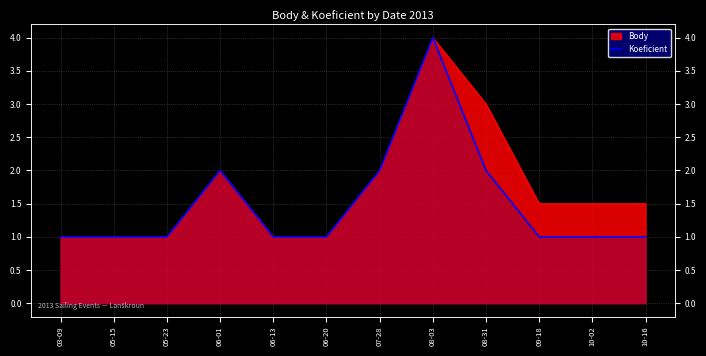

How many interior local peaks (higher than both neighbors) does the data have?

2